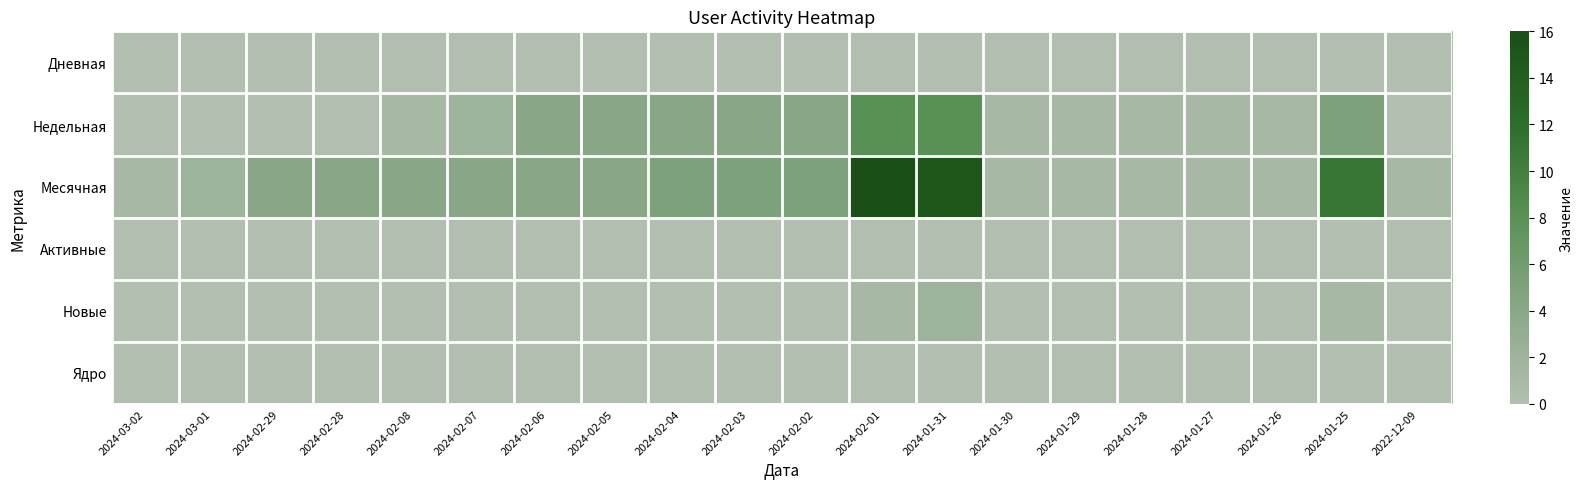

Reading right to left, transcribe all the data shown in this chart.

Дневная: 2022-12-09=0	2024-01-25=0	2024-01-26=0	2024-01-27=0	2024-01-28=0	2024-01-29=0	2024-01-30=0	2024-01-31=0	2024-02-01=0	2024-02-02=0	2024-02-03=0	2024-02-04=0	2024-02-05=0	2024-02-06=0	2024-02-07=0	2024-02-08=0	2024-02-28=0	2024-02-29=0	2024-03-01=0	2024-03-02=0
Недельная: 2022-12-09=0	2024-01-25=5	2024-01-26=1	2024-01-27=1	2024-01-28=1	2024-01-29=1	2024-01-30=1	2024-01-31=8	2024-02-01=8	2024-02-02=4	2024-02-03=4	2024-02-04=4	2024-02-05=4	2024-02-06=4	2024-02-07=2	2024-02-08=1	2024-02-28=0	2024-02-29=0	2024-03-01=0	2024-03-02=0
Месячная: 2022-12-09=1	2024-01-25=11	2024-01-26=1	2024-01-27=1	2024-01-28=1	2024-01-29=1	2024-01-30=1	2024-01-31=15	2024-02-01=16	2024-02-02=5	2024-02-03=5	2024-02-04=5	2024-02-05=4	2024-02-06=4	2024-02-07=4	2024-02-08=4	2024-02-28=4	2024-02-29=4	2024-03-01=2	2024-03-02=1
Активные: 2022-12-09=0	2024-01-25=0	2024-01-26=0	2024-01-27=0	2024-01-28=0	2024-01-29=0	2024-01-30=0	2024-01-31=0	2024-02-01=0	2024-02-02=0	2024-02-03=0	2024-02-04=0	2024-02-05=0	2024-02-06=0	2024-02-07=0	2024-02-08=0	2024-02-28=0	2024-02-29=0	2024-03-01=0	2024-03-02=0
Новые: 2022-12-09=0	2024-01-25=1	2024-01-26=0	2024-01-27=0	2024-01-28=0	2024-01-29=0	2024-01-30=0	2024-01-31=2	2024-02-01=1	2024-02-02=0	2024-02-03=0	2024-02-04=0	2024-02-05=0	2024-02-06=0	2024-02-07=0	2024-02-08=0	2024-02-28=0	2024-02-29=0	2024-03-01=0	2024-03-02=0
Ядро: 2022-12-09=0	2024-01-25=0	2024-01-26=0	2024-01-27=0	2024-01-28=0	2024-01-29=0	2024-01-30=0	2024-01-31=0	2024-02-01=0	2024-02-02=0	2024-02-03=0	2024-02-04=0	2024-02-05=0	2024-02-06=0	2024-02-07=0	2024-02-08=0	2024-02-28=0	2024-02-29=0	2024-03-01=0	2024-03-02=0